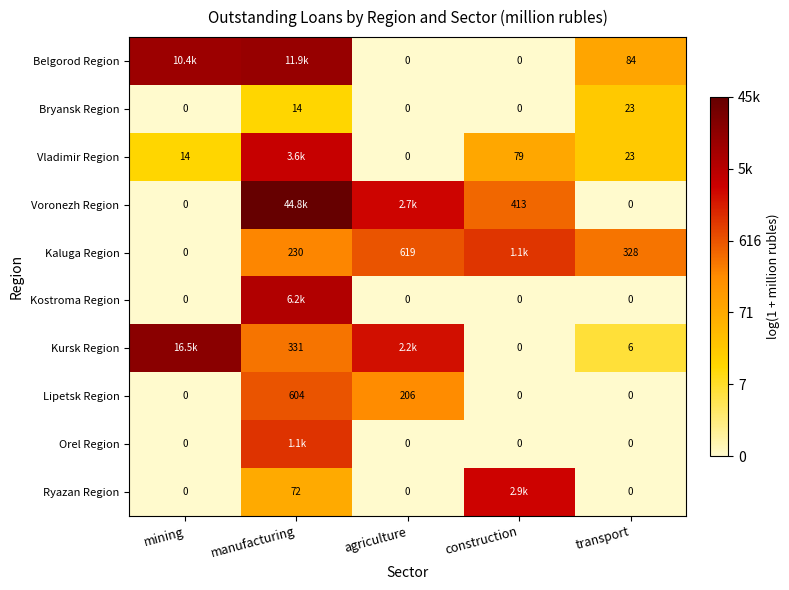

What is the difference between the maximum and minimum values in the Ryazan Region series?

8.0